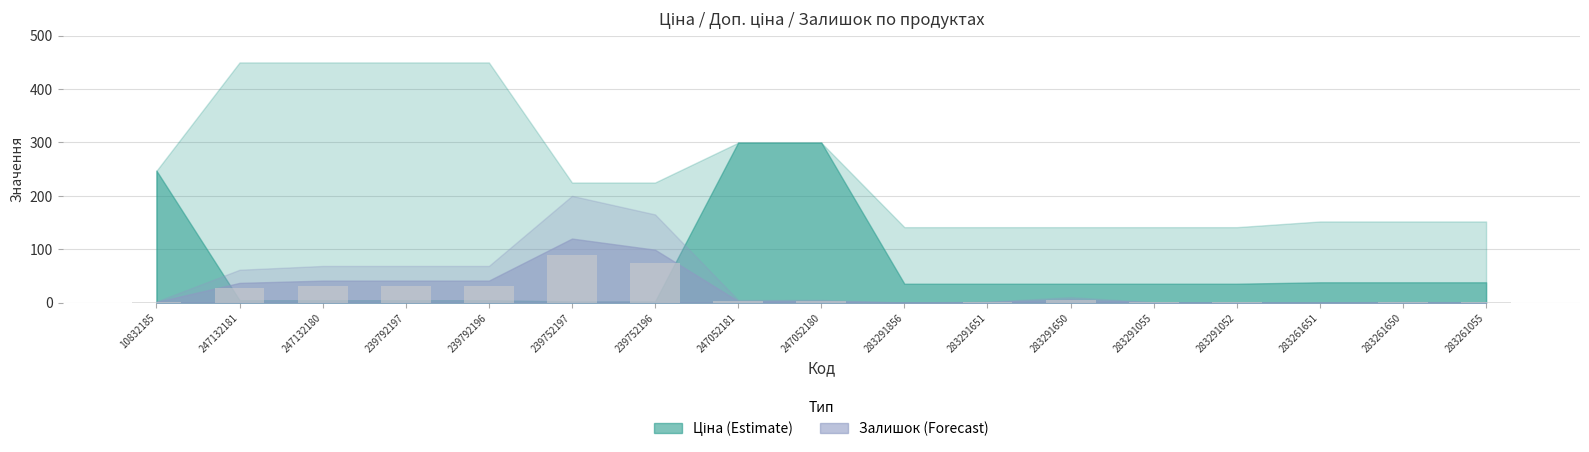

True or false: the data shows 0.1 at 283291856.

True